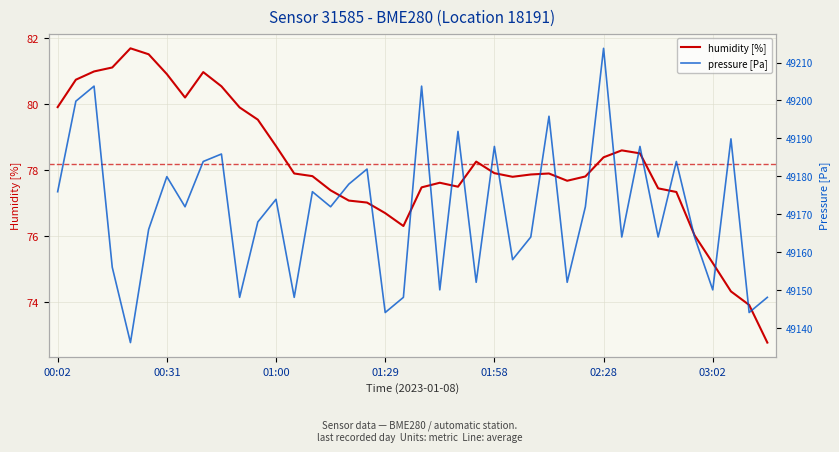

At 29, list the series in order from smallest to largest.

humidity [%], pressure [Pa]